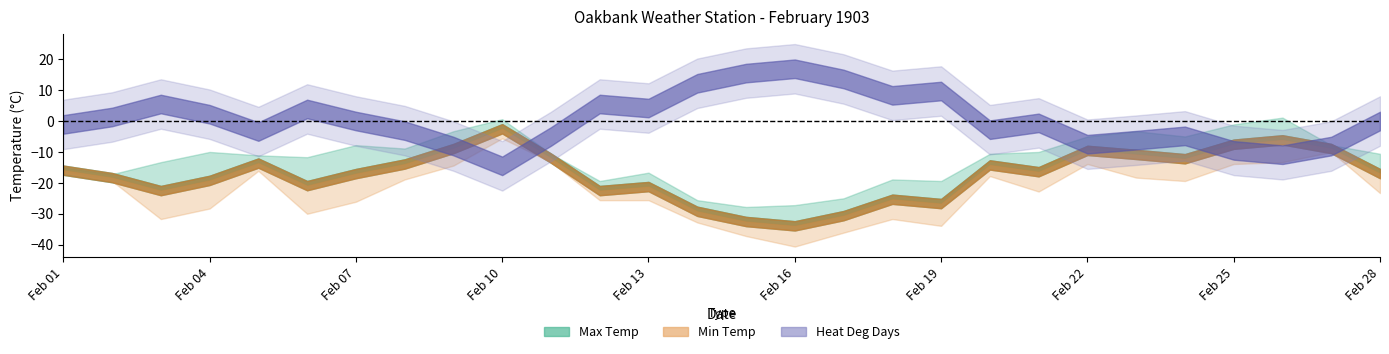

What value does the max_temp series have at 23?

-5.0